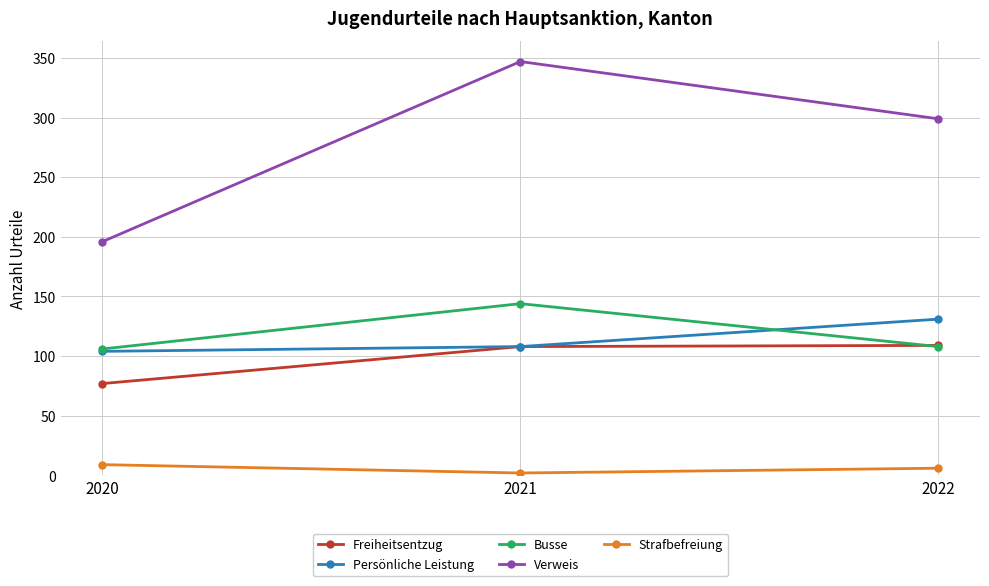

What is the difference between the maximum and minimum values in the Busse series?

38